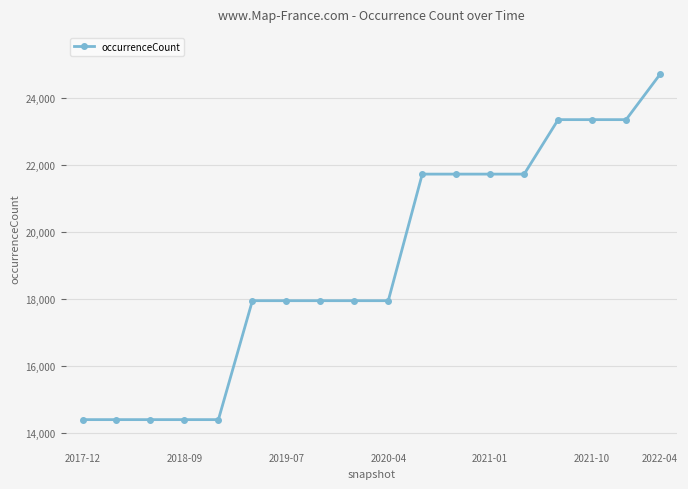

What is the value of the 18th point from the left?

24709